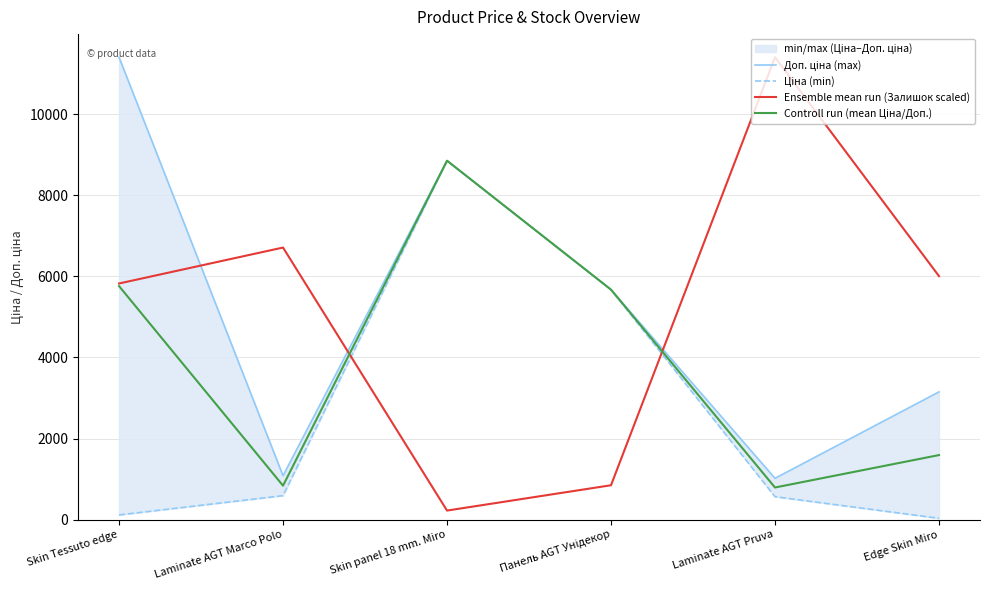

What is the minimum value for Controll run (mean Ціна/Доп.)?

790.9